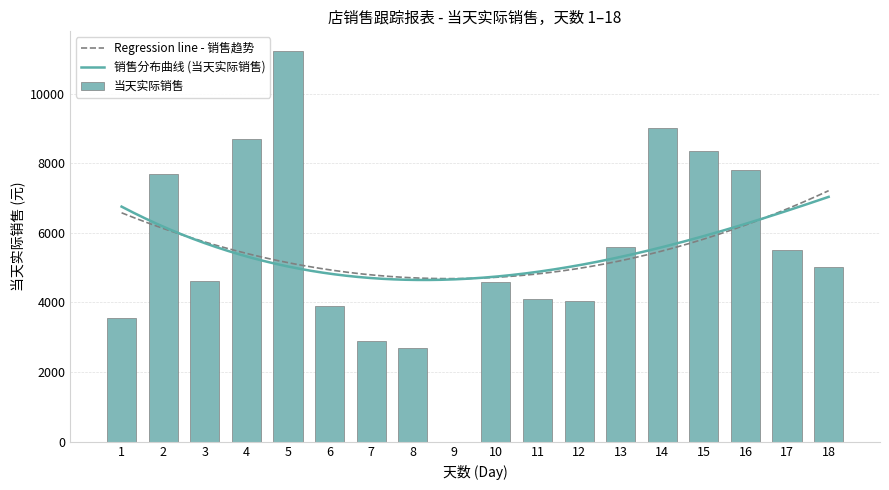

Reading right to left, transcribe all the data shown in this chart.

5017.9	5494.6	7796.5	8361.5	8998.8	5591.8	4026.6	4111.1	4589.2	0.0	2695.1	2896.6	3904.3	11228.9	8688.3	4604.8	7685.1	3549.6